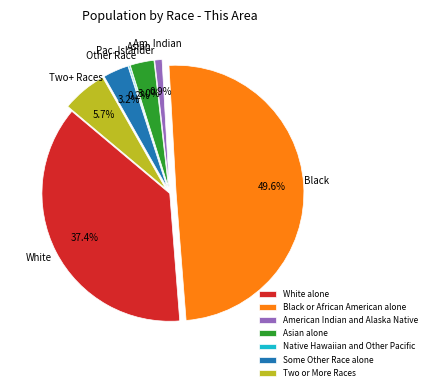

Is the sum of Some Other Race alone and American Indian and Alaska Native greater than half?

No